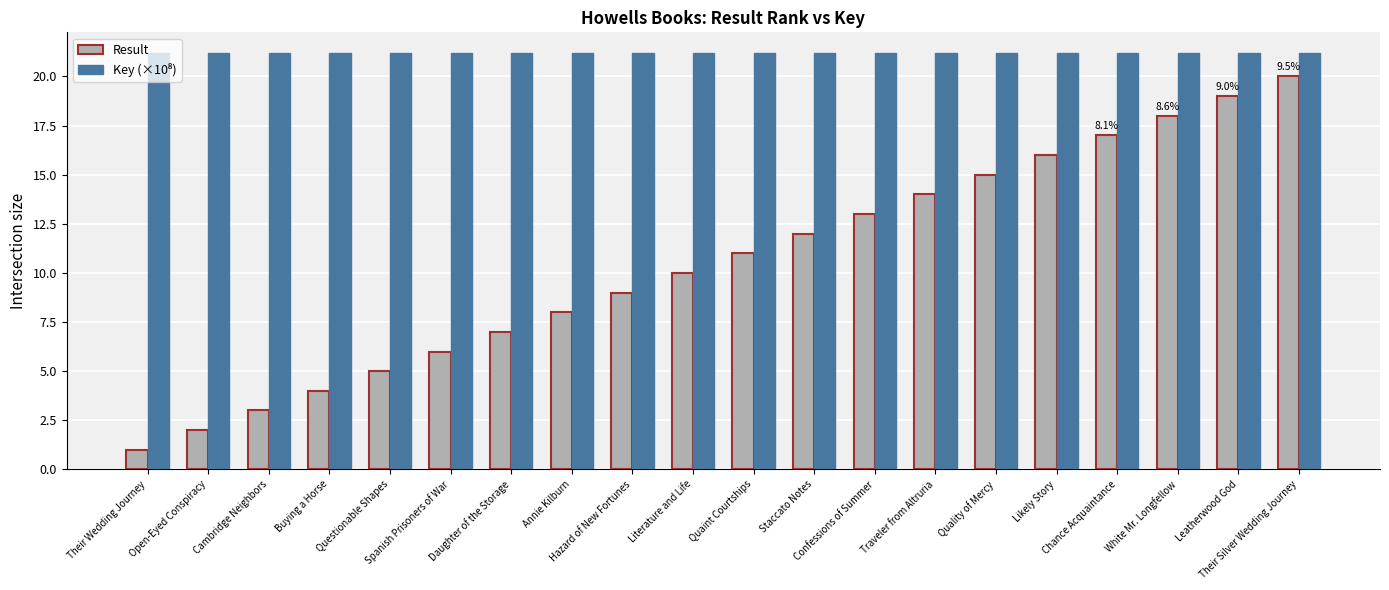

Which series has the widest spread of values?

Result